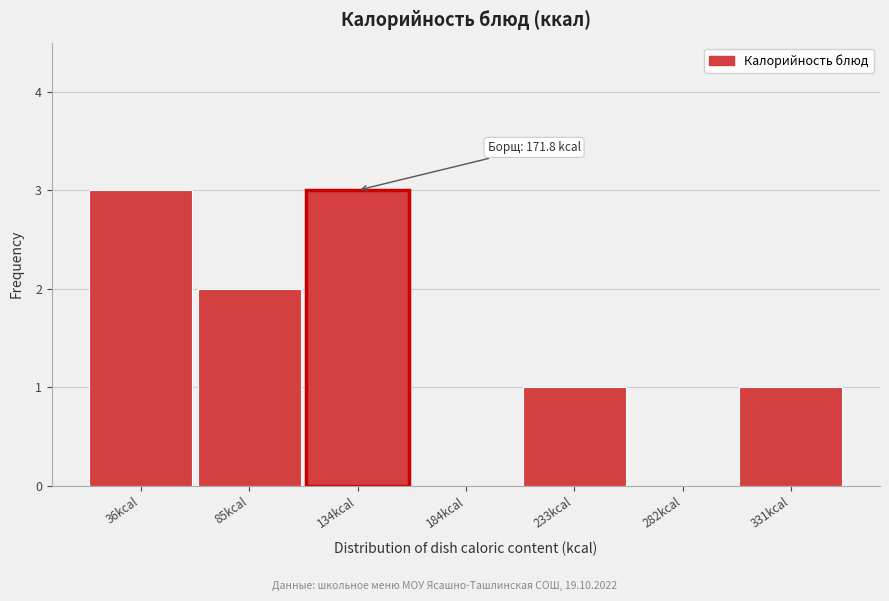

Reading right to left, list all the values displayed in this chart.

331kcal=1	282kcal=0	233kcal=1	184kcal=0	134kcal=3	85kcal=2	36kcal=3